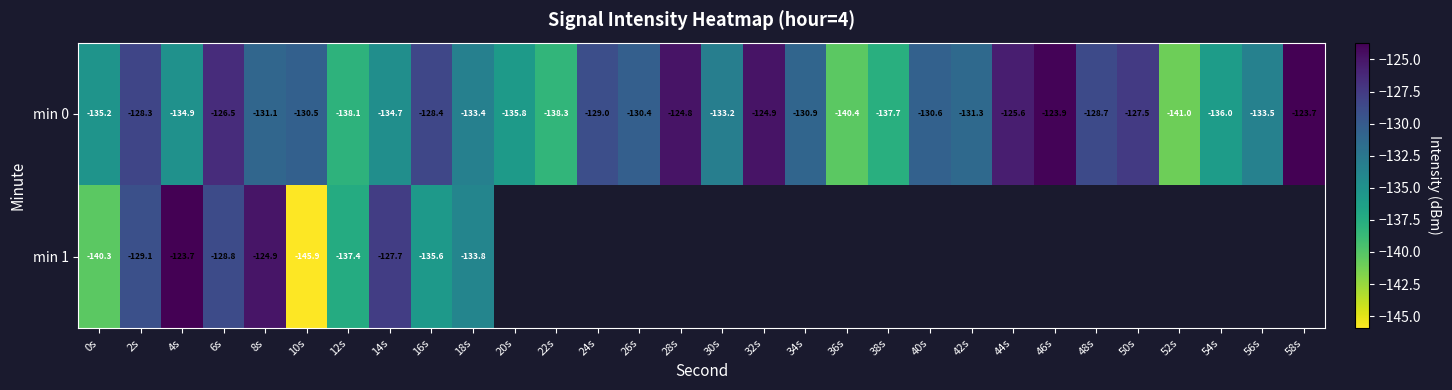

What is the smallest value displayed?

-145.9